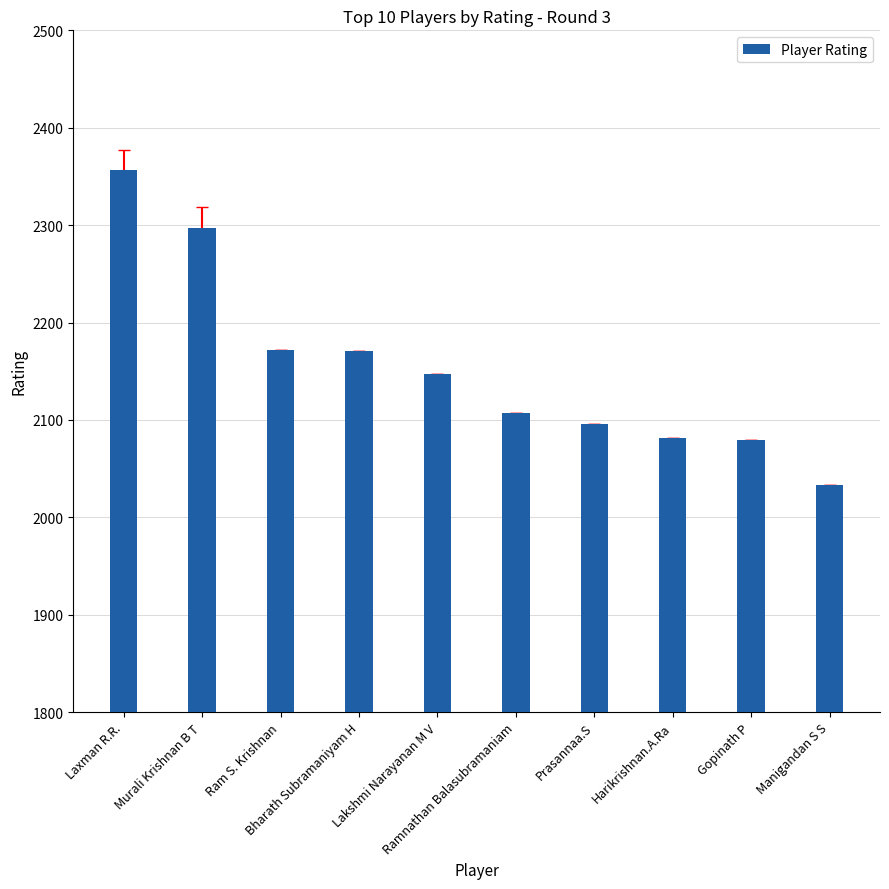

Does the chart contain stacked bars?

No